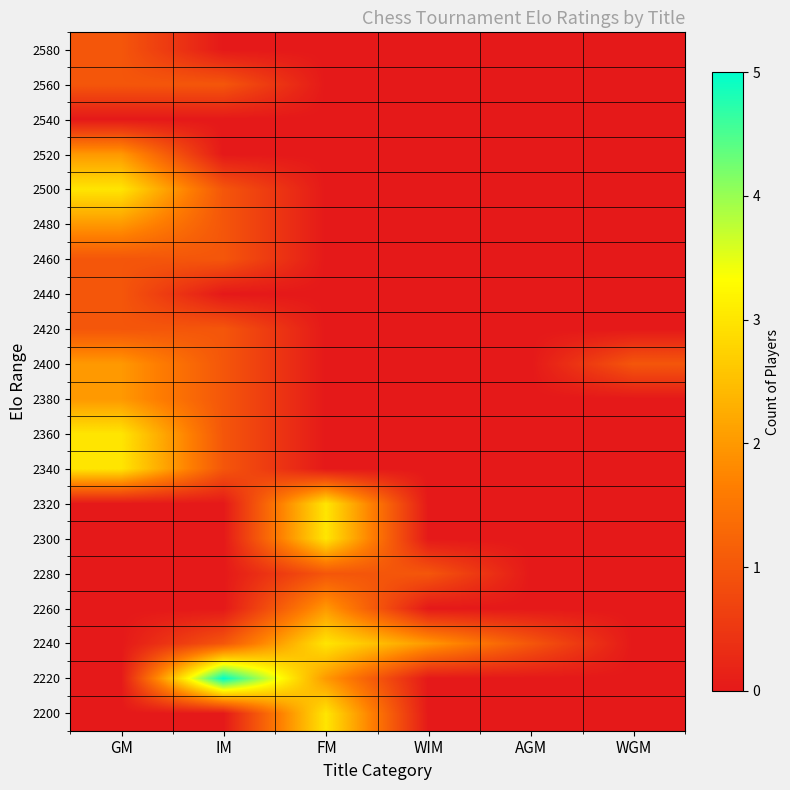

Which has a higher value, WIM or AGM?

WIM